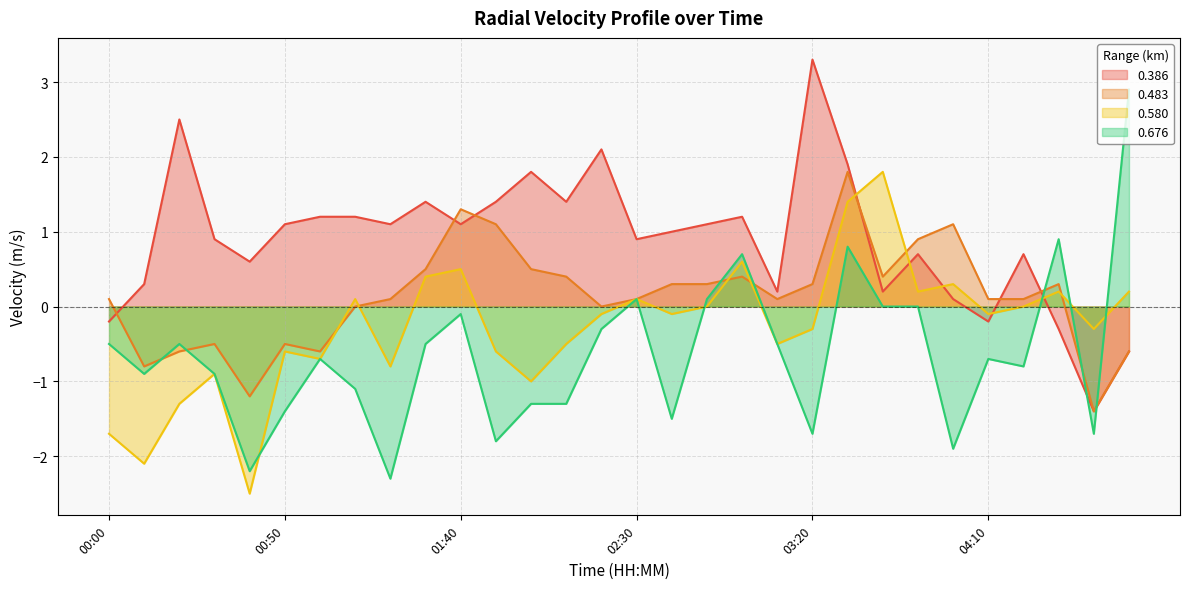

Where is the first local minimum for 0.580?

00:10